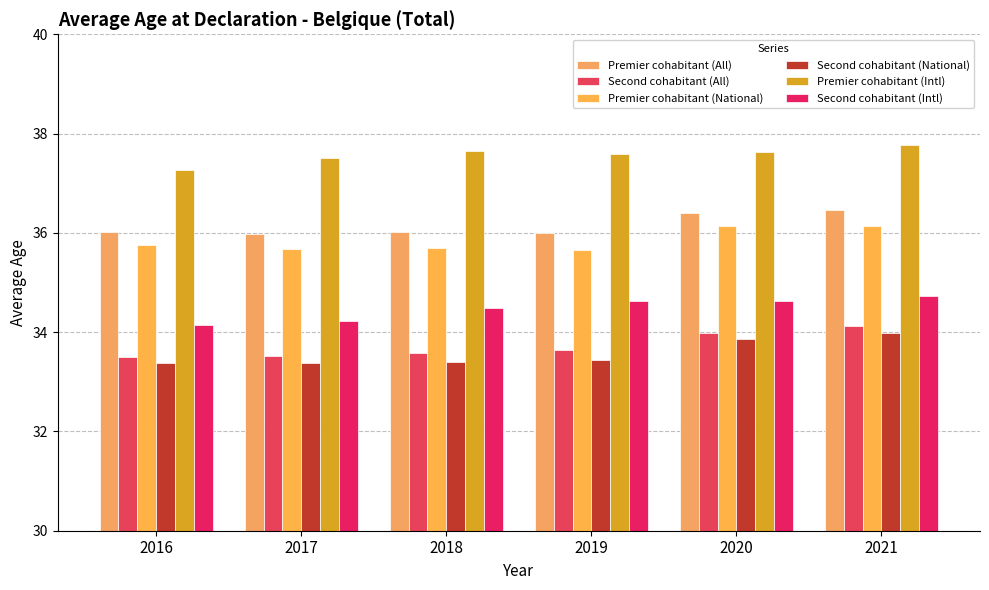

Count the number of data series in this chart.

6